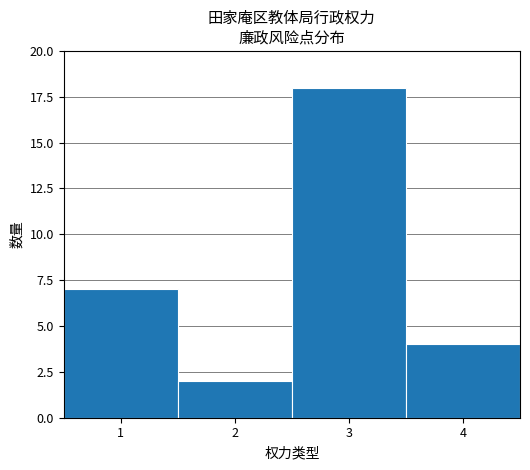

Reading left to right, transcribe this chart: for each bar, give the range it covers on the x-axis and its height. The values are not printed on the chart, so give them approximately, as read against the axis.

0.5 to 1.5: 7
1.5 to 2.5: 2
2.5 to 3.5: 18
3.5 to 4.5: 4